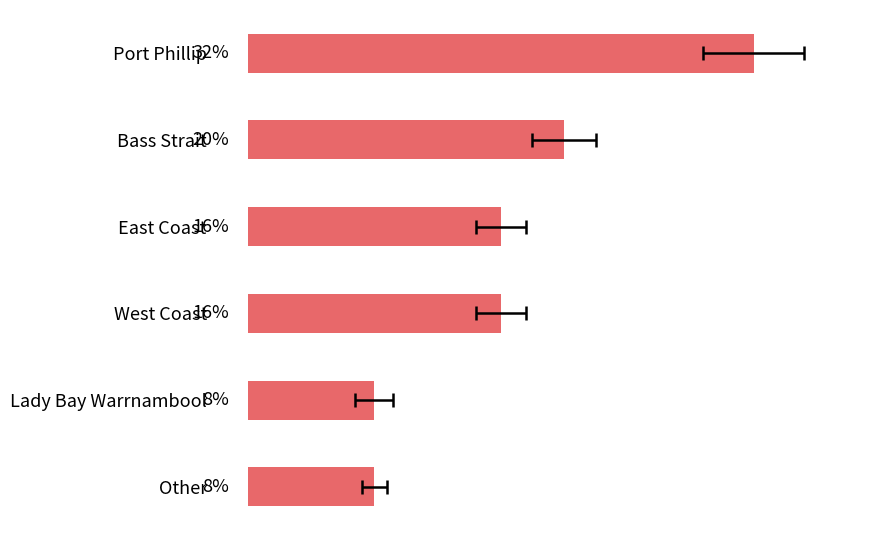

Does the chart contain any negative values?

No